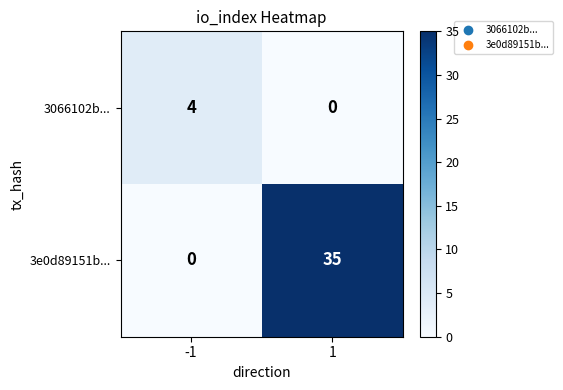

At which category does the chart reach its peak across all series?

1